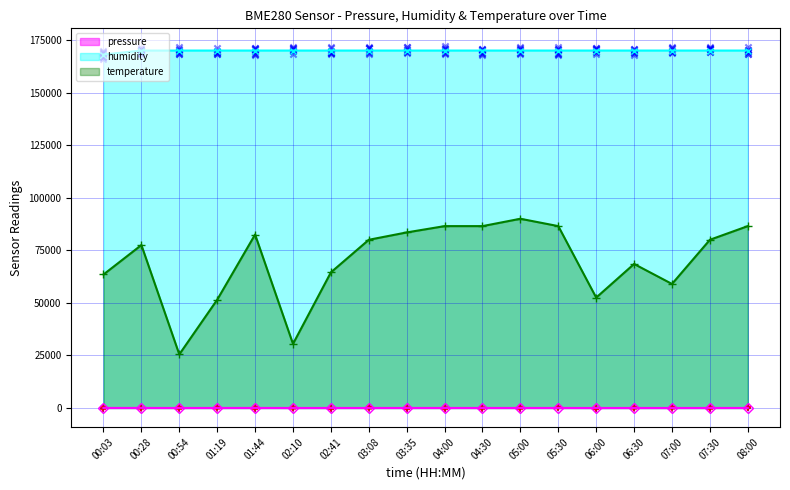

Which series contains the lowest Y value?

pressure